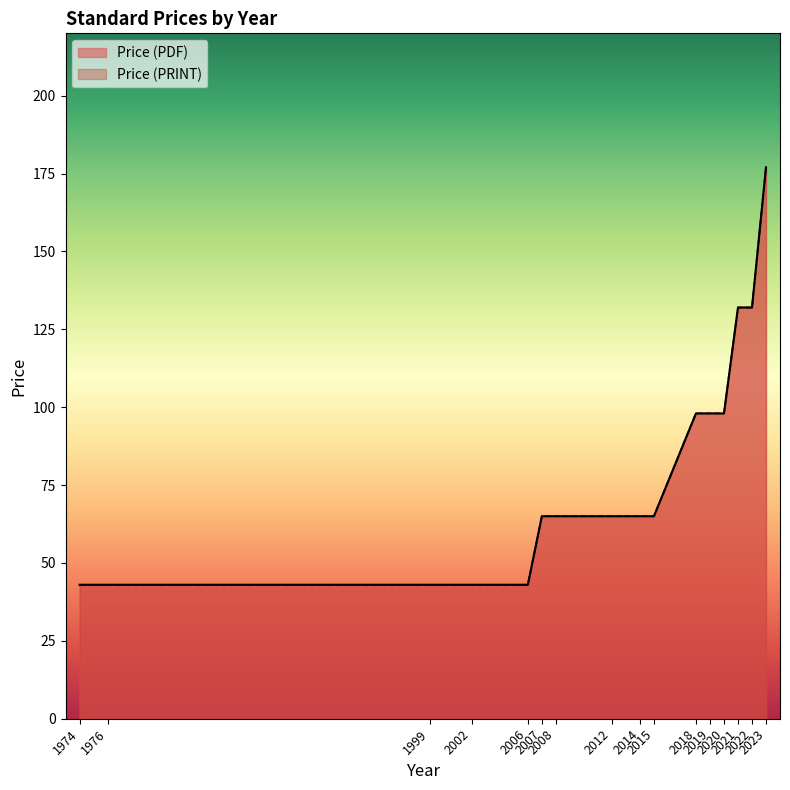

Reading left to right, list all the values displayed in this chart.

Price (PDF): 1974=43	1976=43	1999=43	2002=43	2006=43	2007=65	2008=65	2012=65	2014=65	2015=65	2018=98	2019=98	2020=98	2021=132	2022=132	2023=177
Price (PRINT): 1974=43	1976=43	1999=43	2002=43	2006=43	2007=65	2008=65	2012=65	2014=65	2015=65	2018=98	2019=98	2020=98	2021=132	2022=132	2023=177